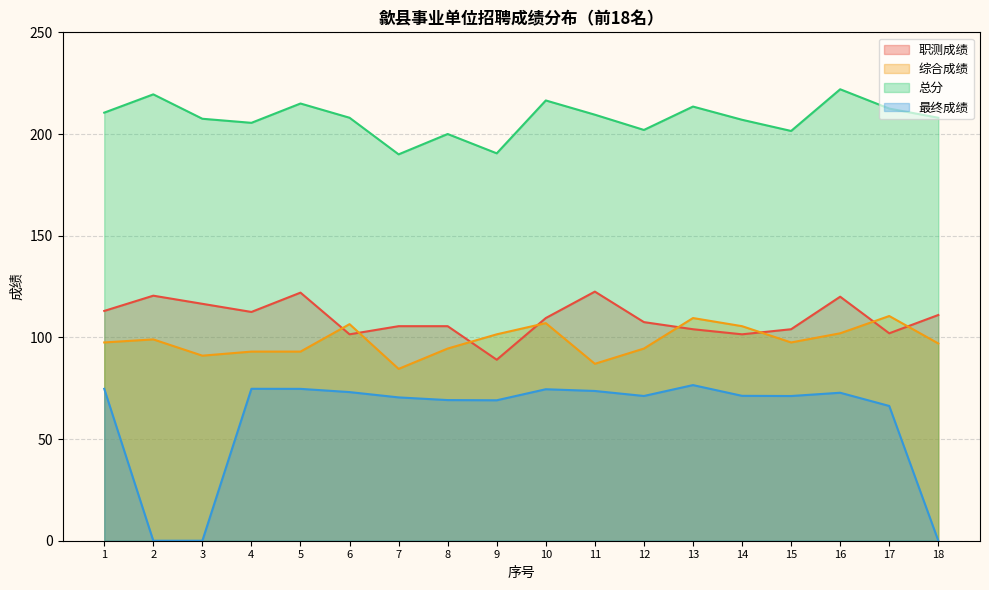

True or false: 职测成绩 has more than 1 interior local peaks.

True